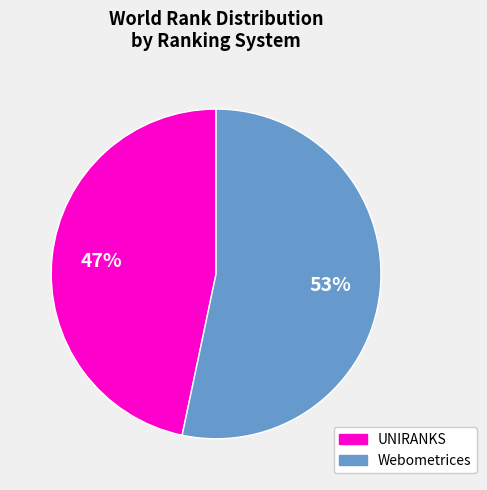

Does any single category account for the majority?

Yes